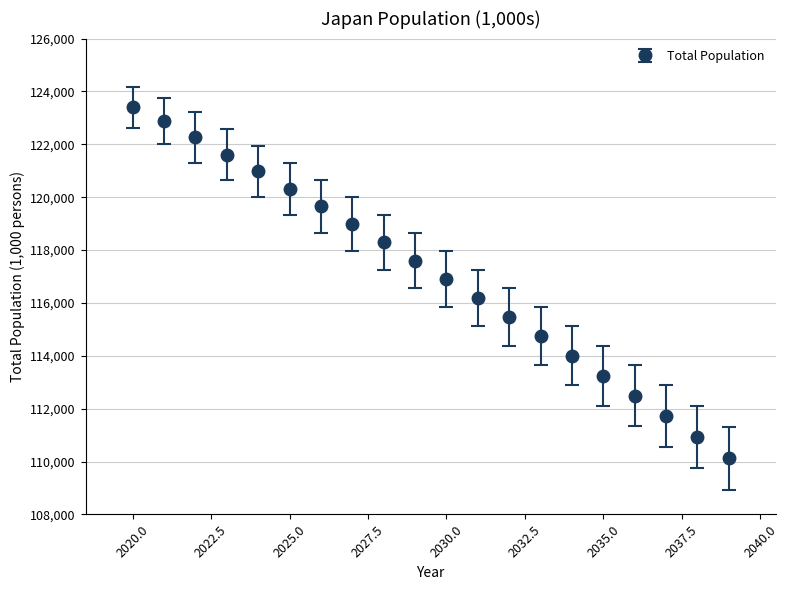

What is the greatest value displayed?

123399.0